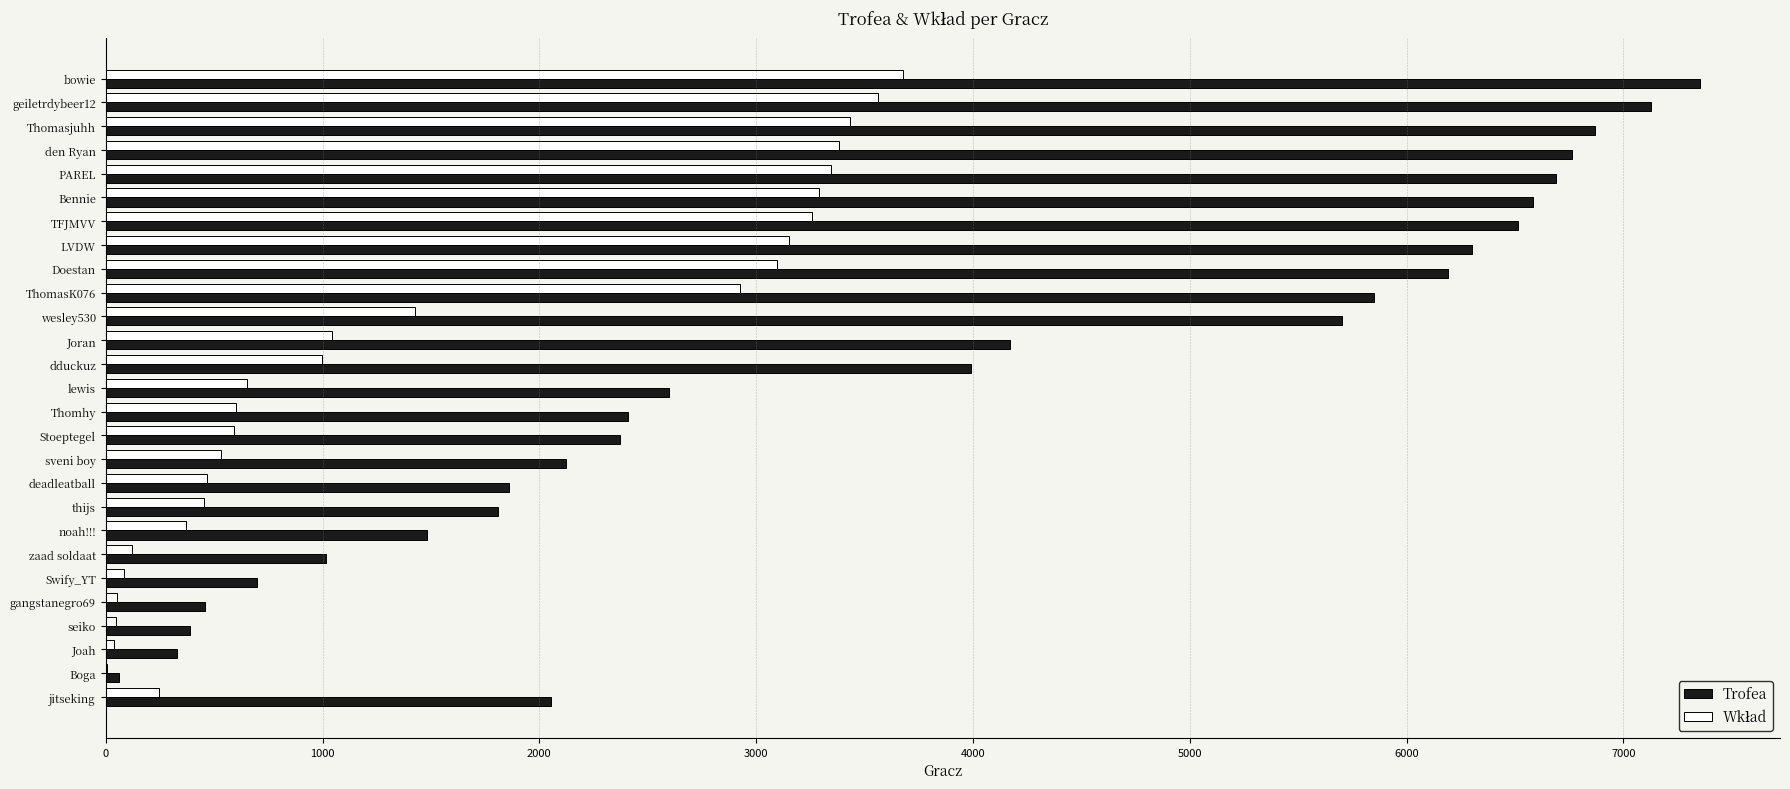

Which category has the highest value across all series?

bowie